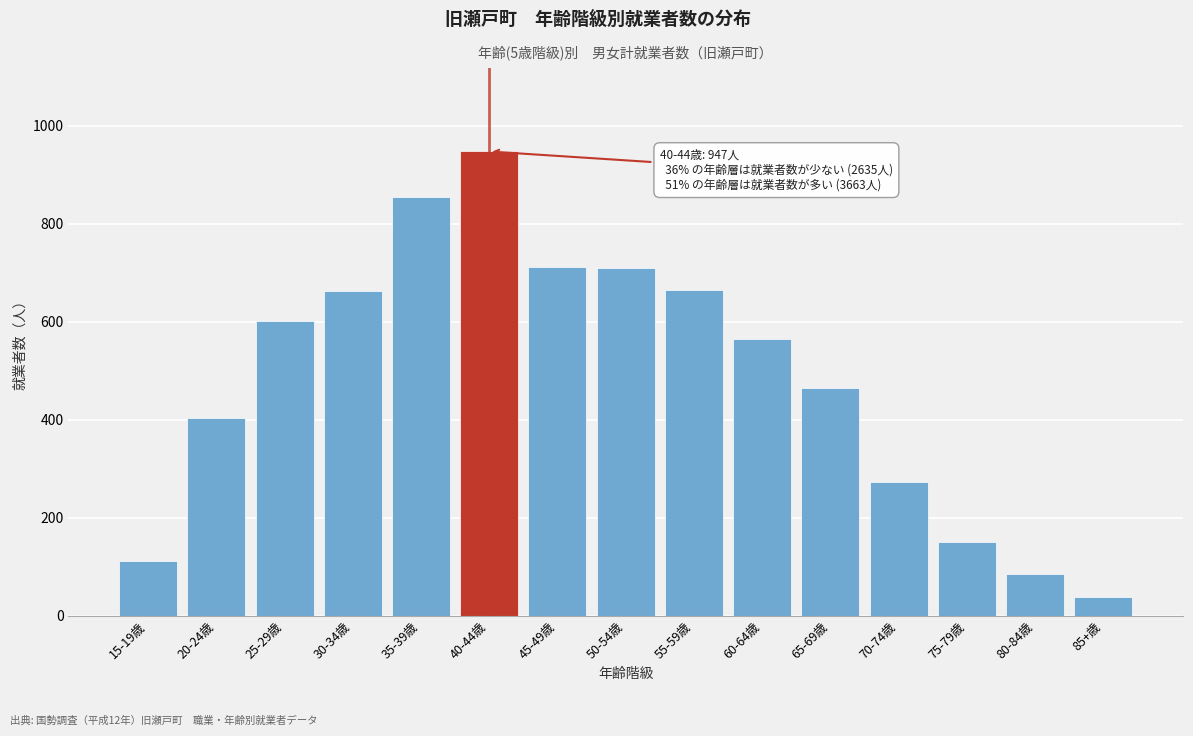

What is the difference between the maximum and second lowest values?

861